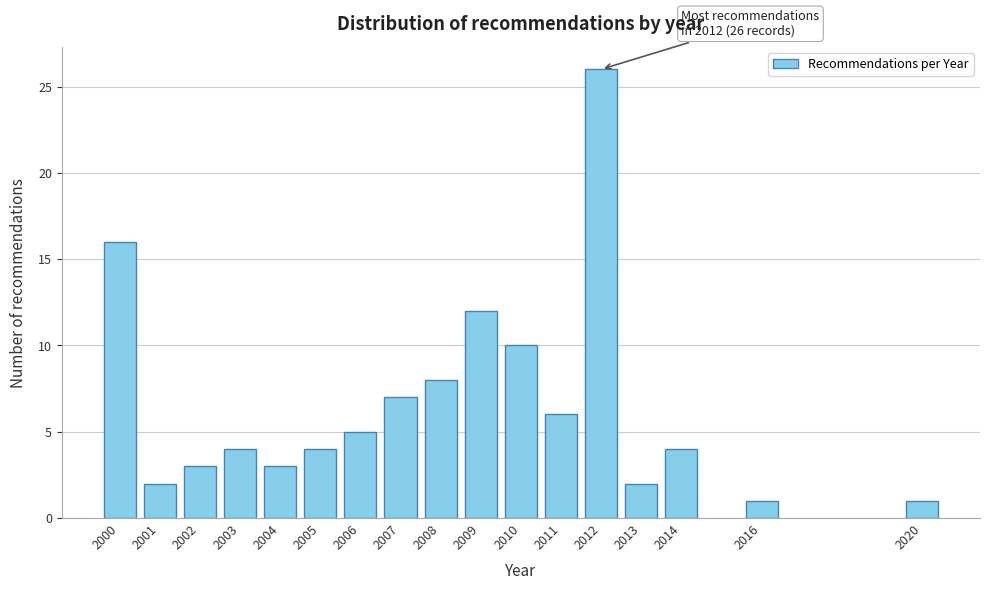

Reading left to right, list all the values displayed in this chart.

2000=16	2001=2	2002=3	2003=4	2004=3	2005=4	2006=5	2007=7	2008=8	2009=12	2010=10	2011=6	2012=26	2013=2	2014=4	2016=1	2020=1